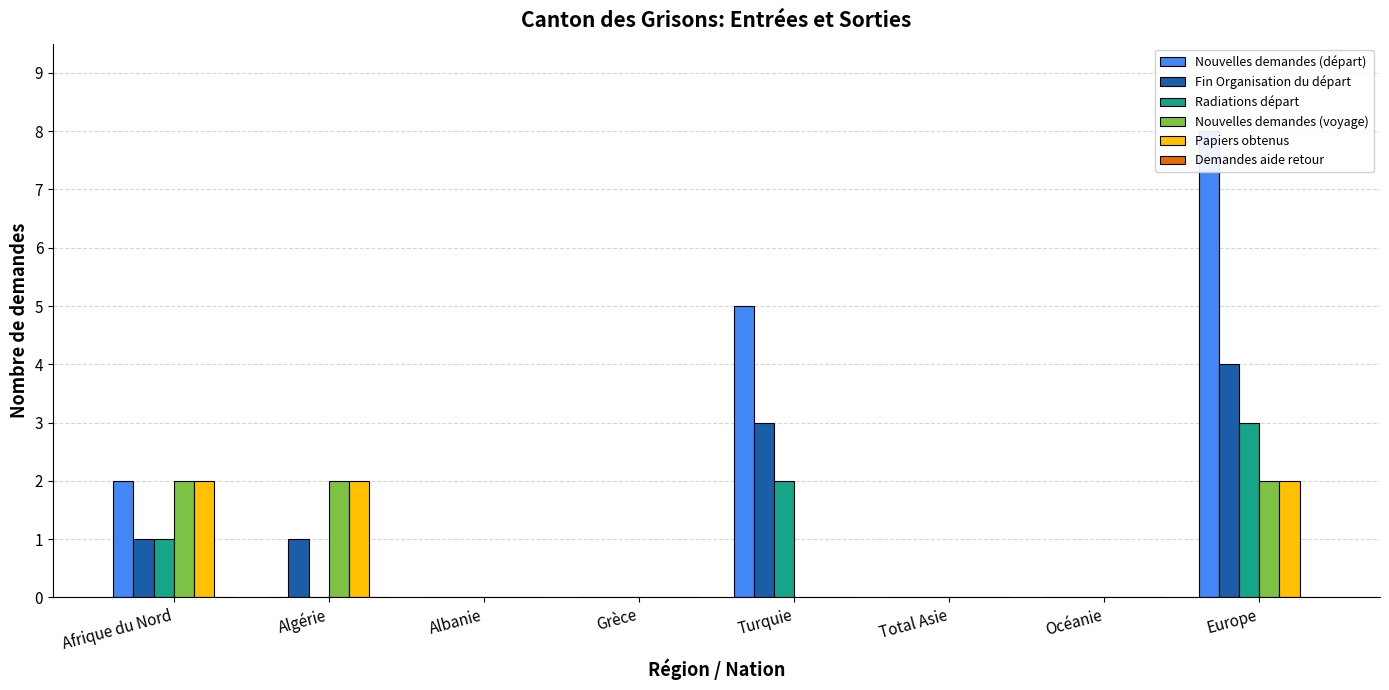

What are all the series names shown in the legend?

Nouvelles demandes (départ), Fin Organisation du départ, Radiations départ, Nouvelles demandes (voyage), Papiers obtenus, Demandes aide retour